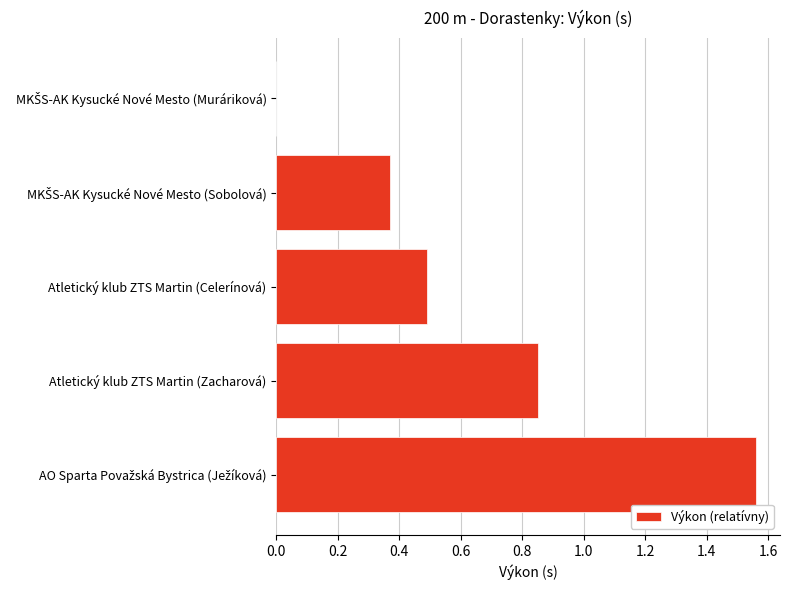

Is it true that the value at Atletický klub ZTS Martin (Zacharová) is 0.5?

False